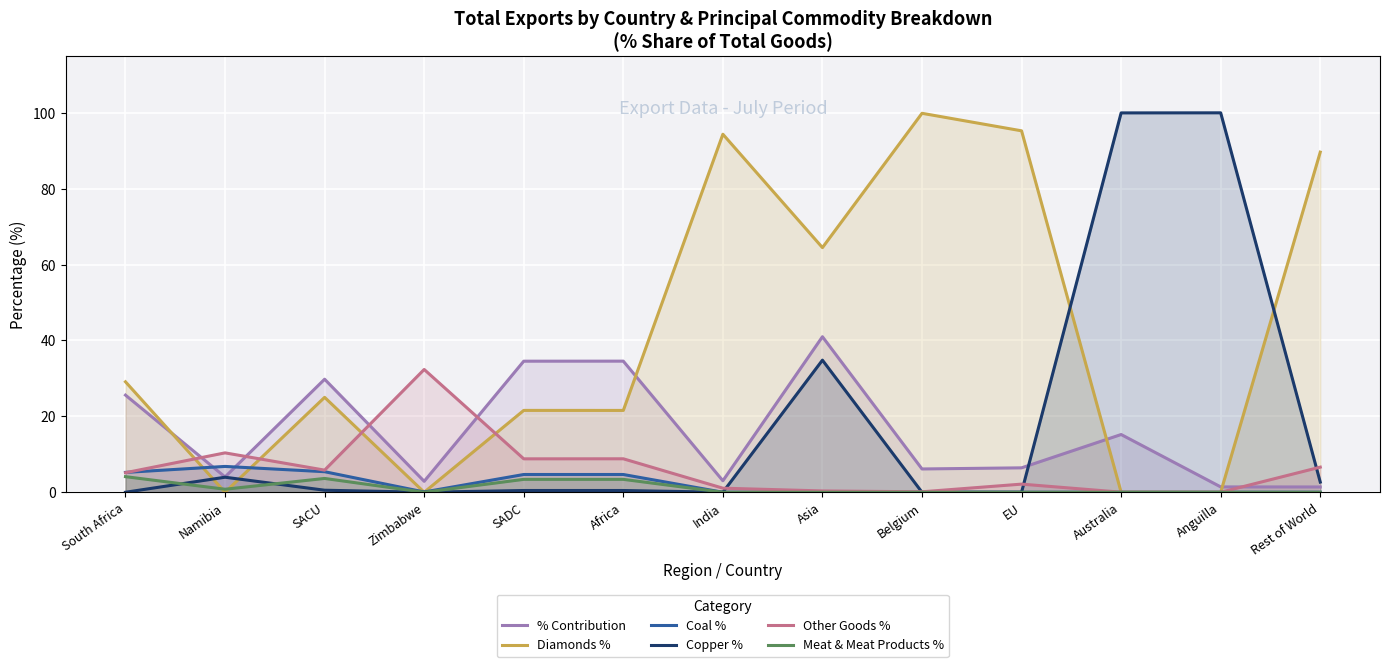

The Copper % series shows 69.1 at Australia. True or false?

False